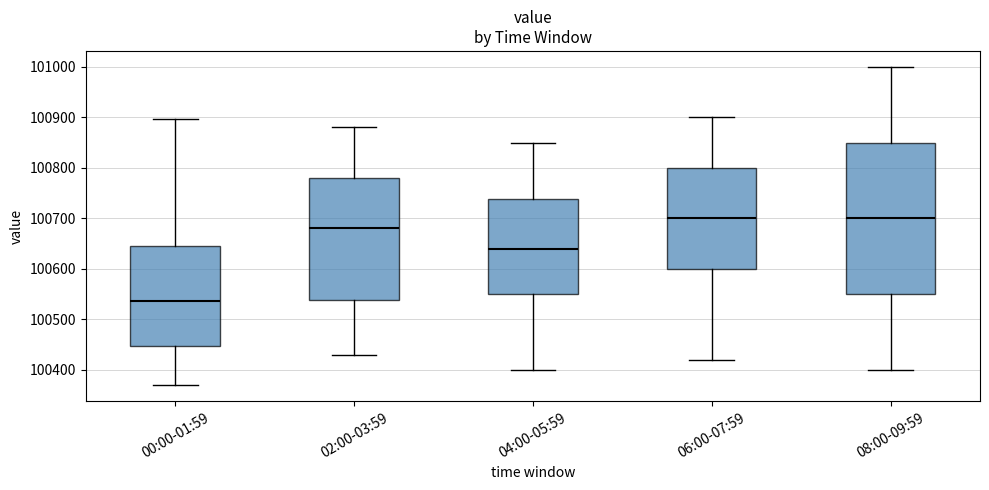

Where is the upper edge of the box for 00:00-01:59 on the y-axis? The values are not printed on the chart, so give them approximately, as read against the axis.

100640